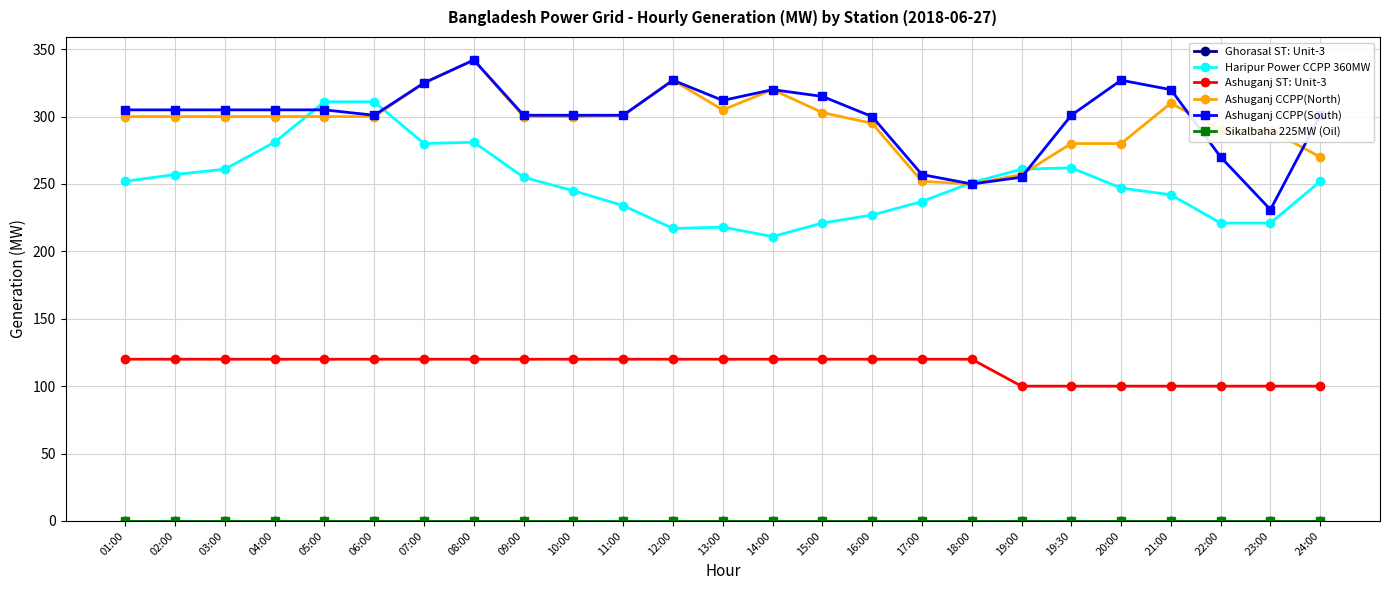

What is the total value across all series at 04:00?

1006